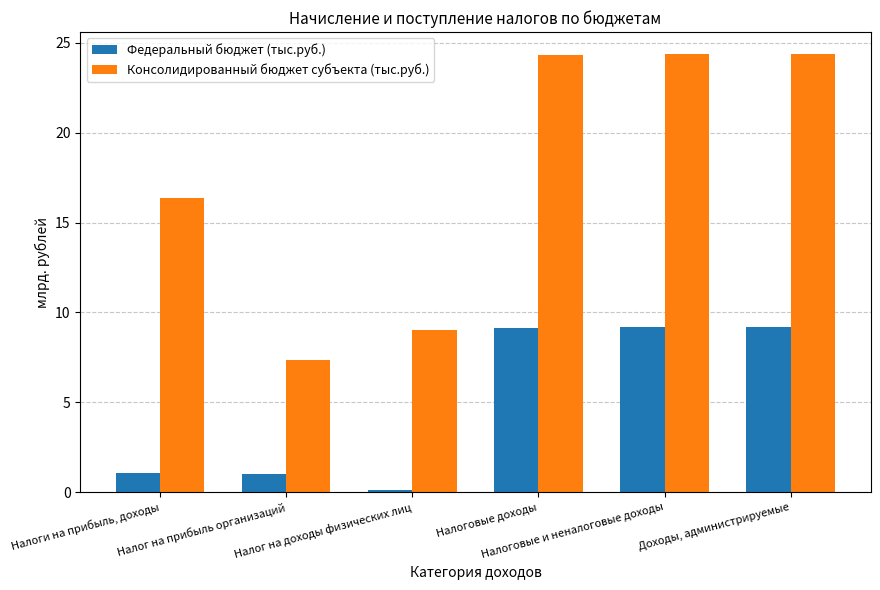

What is the label of the 6th bar from the right?

Налоги на прибыль, доходы